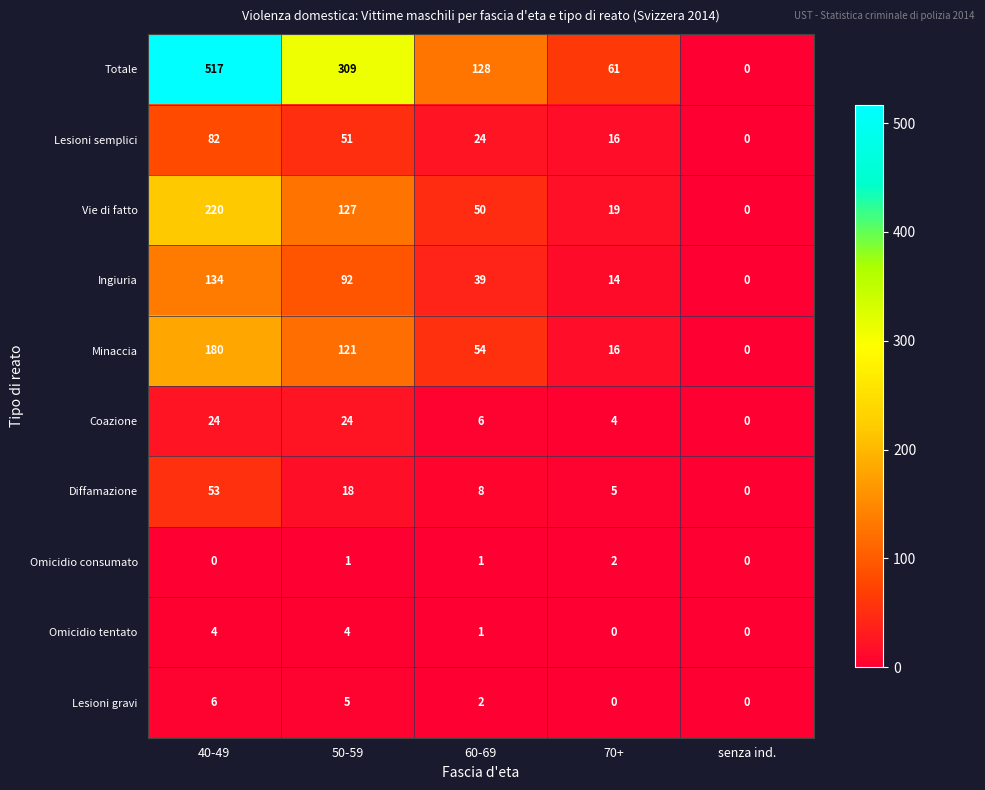

Is it true that Diffamazione equals 18 at 50-59?

True